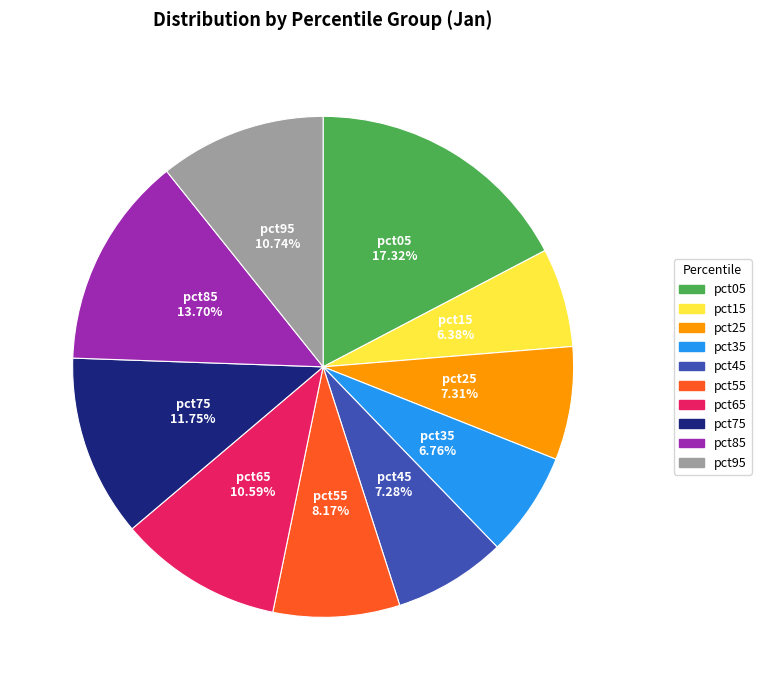

What is the largest slice in the pie chart?

pct05